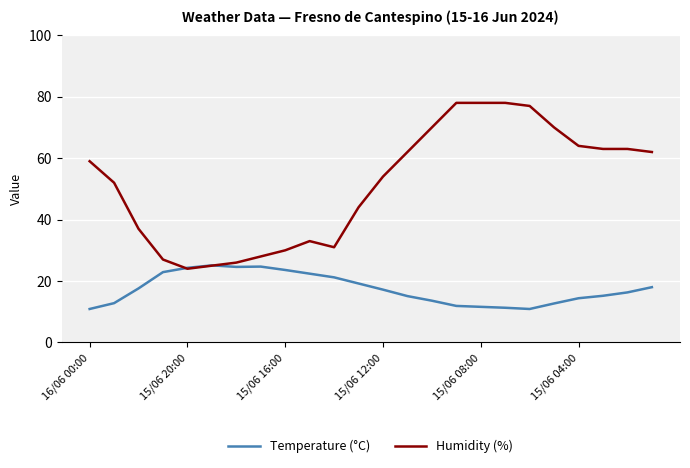

Which series has the largest range (max minus min)?

Humidity (%)